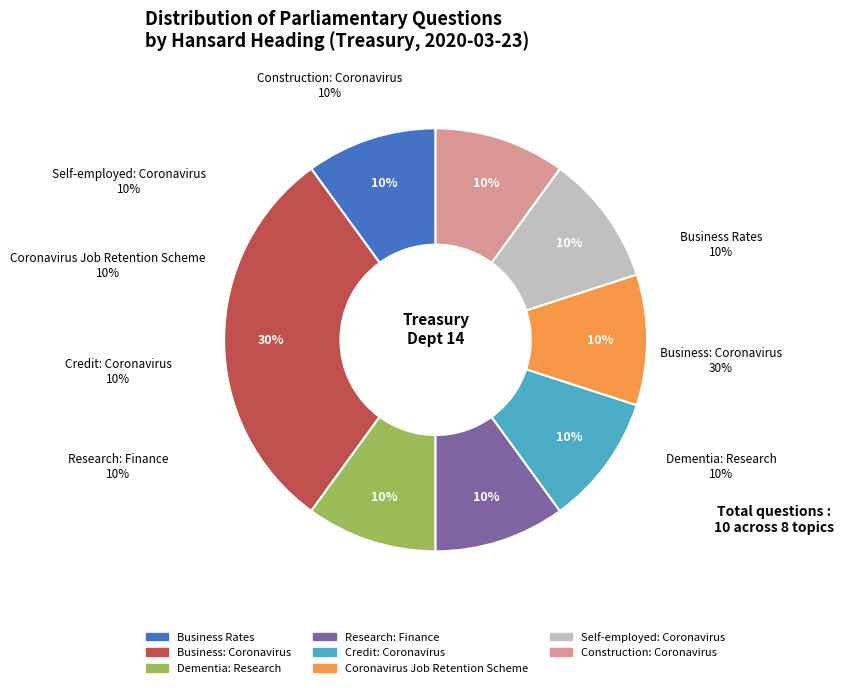

What is the total percentage of Jesse Norman (Research) and Jesse Norman (Job Retention)?

20.0%